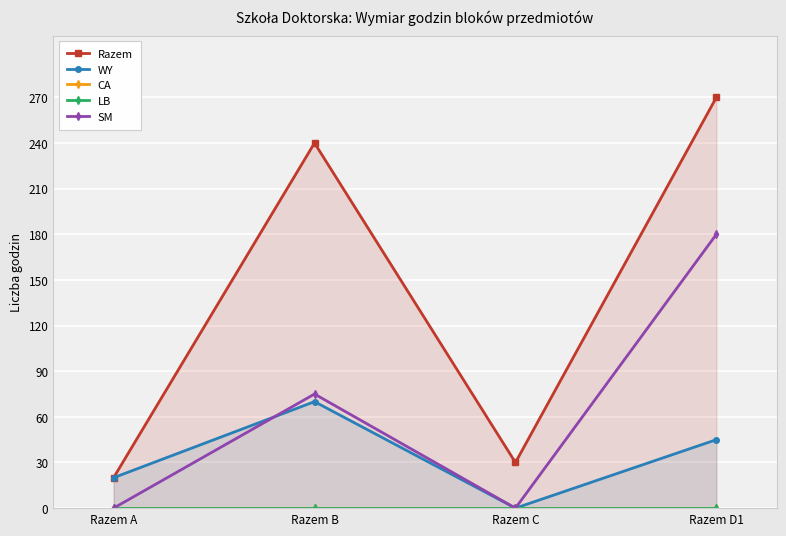

At how many categories does at least one series exceed 34?

2